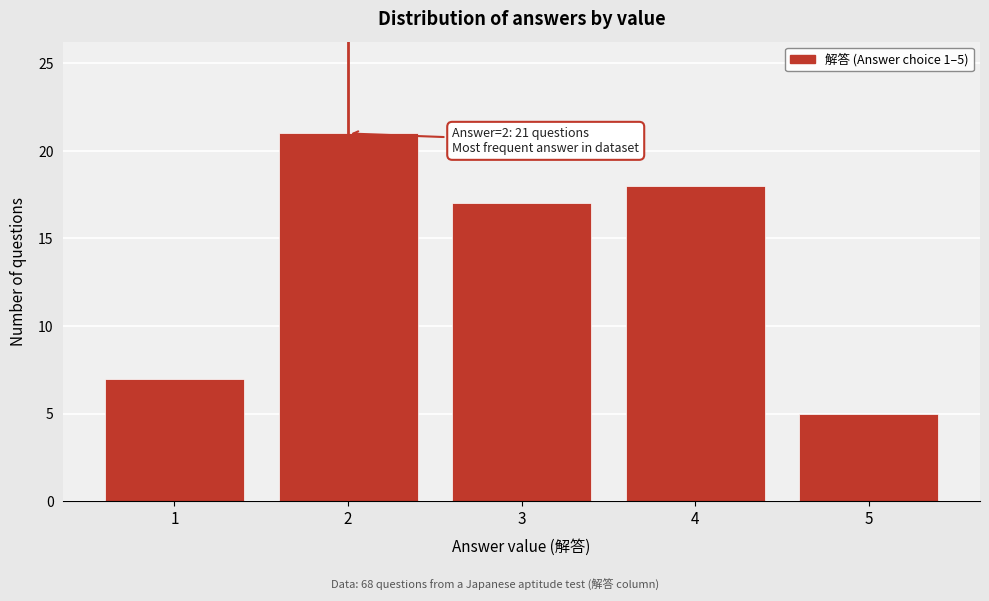

Reading left to right, extract all data points from this chart.

7	21	17	18	5